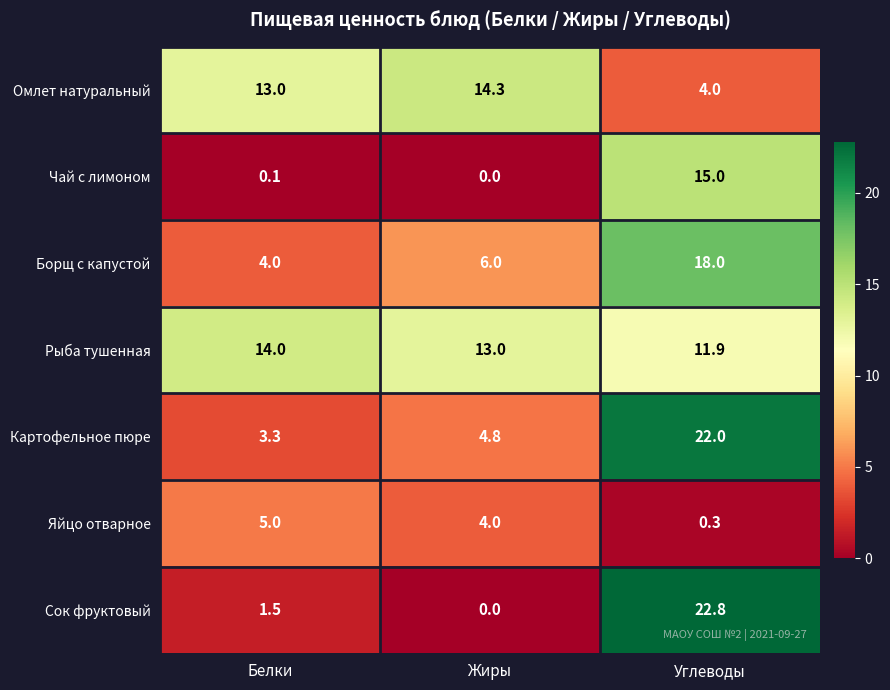

True or false: Борщ с капустой has a value of 4.0 at Белки.

True